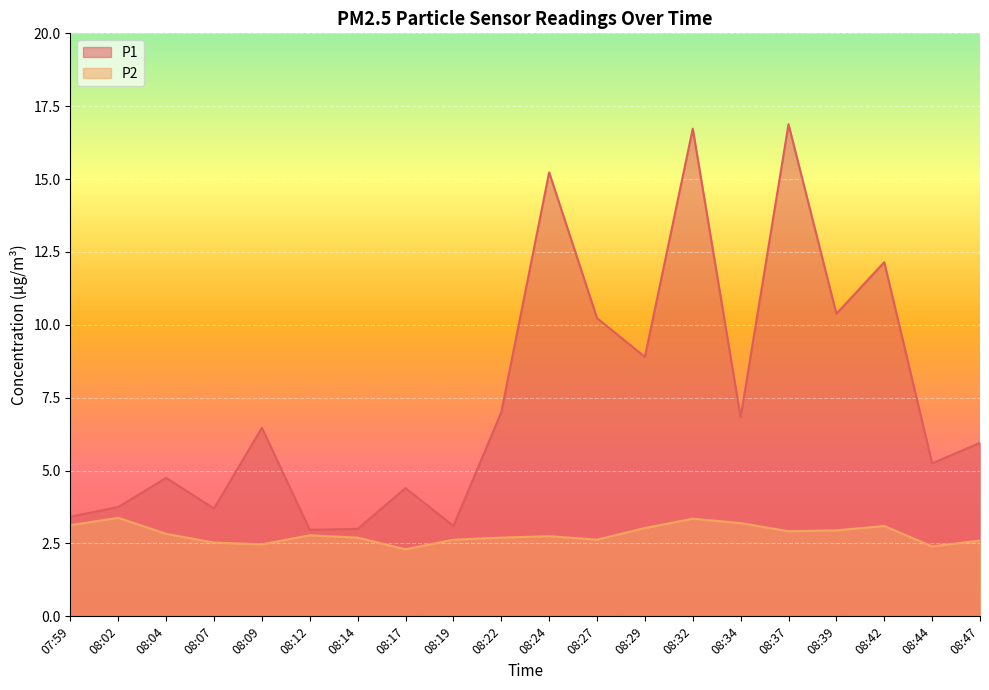

Rank the series by their average value, from highest to lowest.

P1, P2